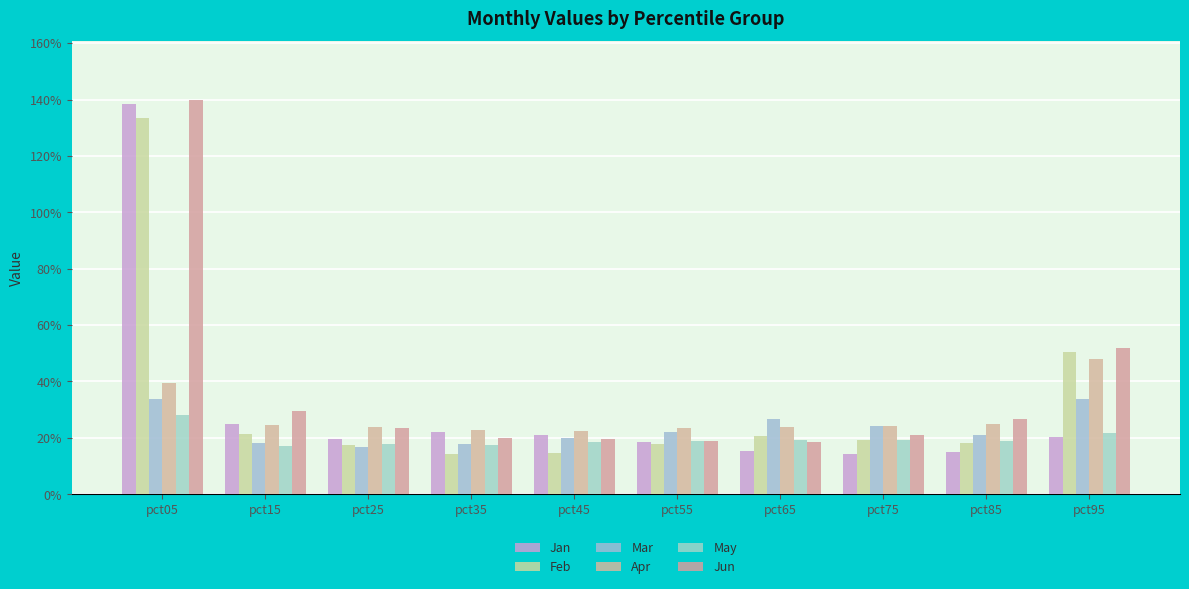

Are the bars horizontal?

No